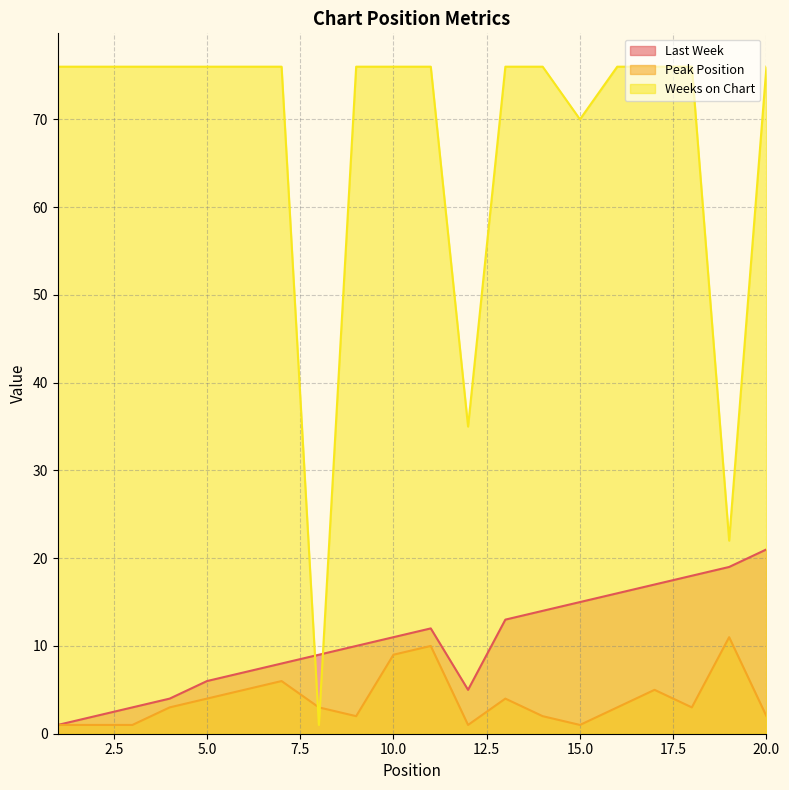

Which category has the lowest value in the Weeks on Chart series?

8